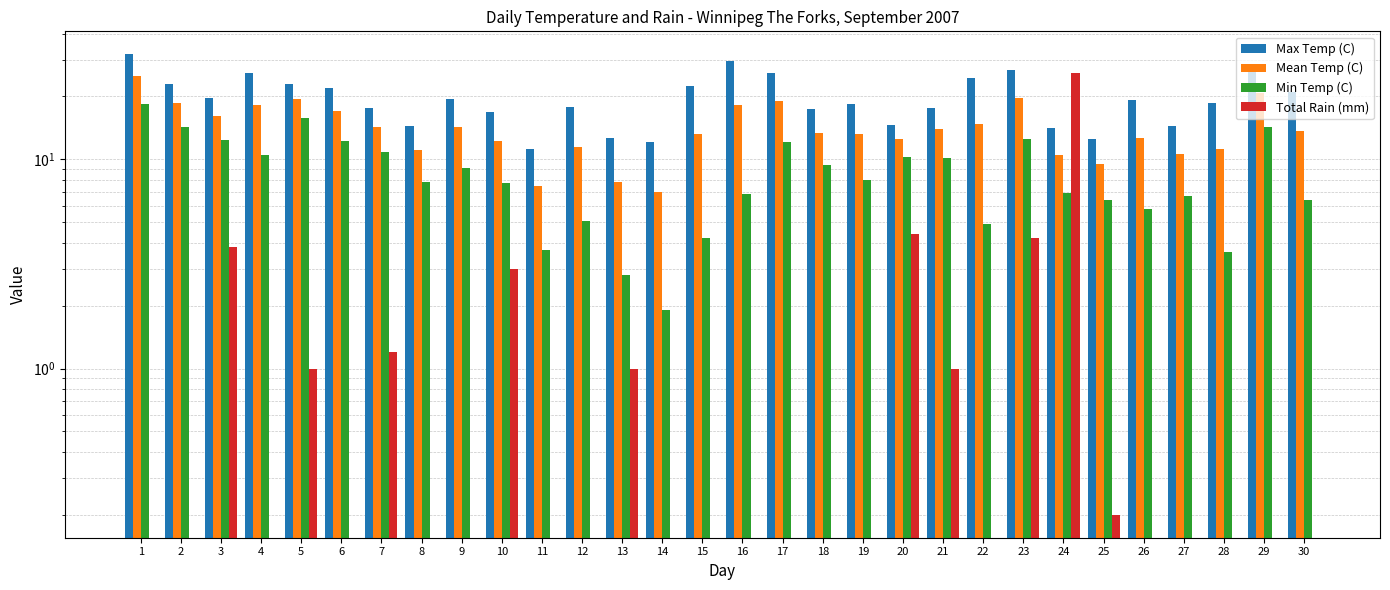

Which series changed the most between 3 and 29?

Max Temp (C)